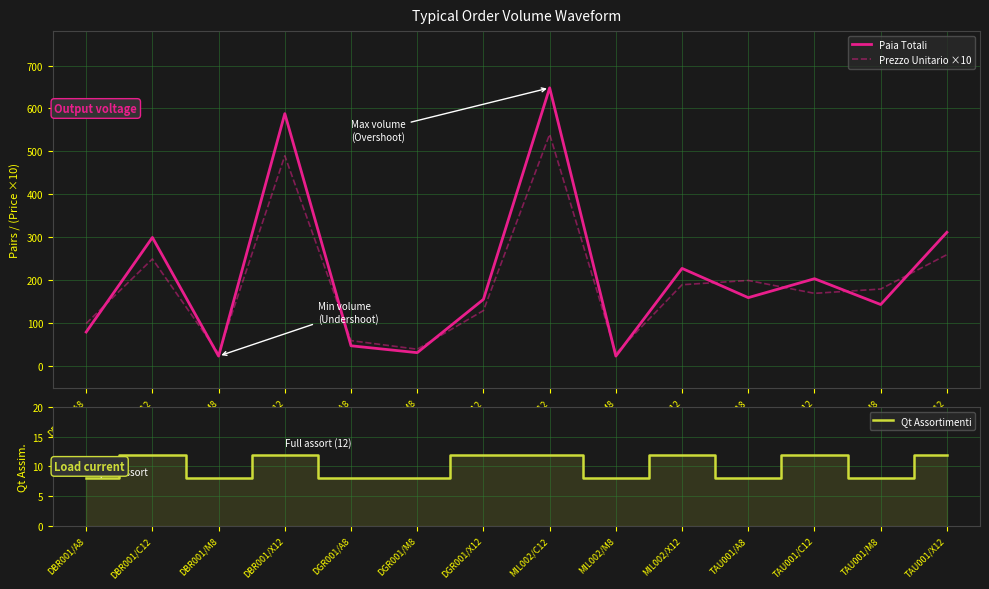

What is the sum of the Qt Assortimenti values at DGR001/M8 and TAU001/M8?

16